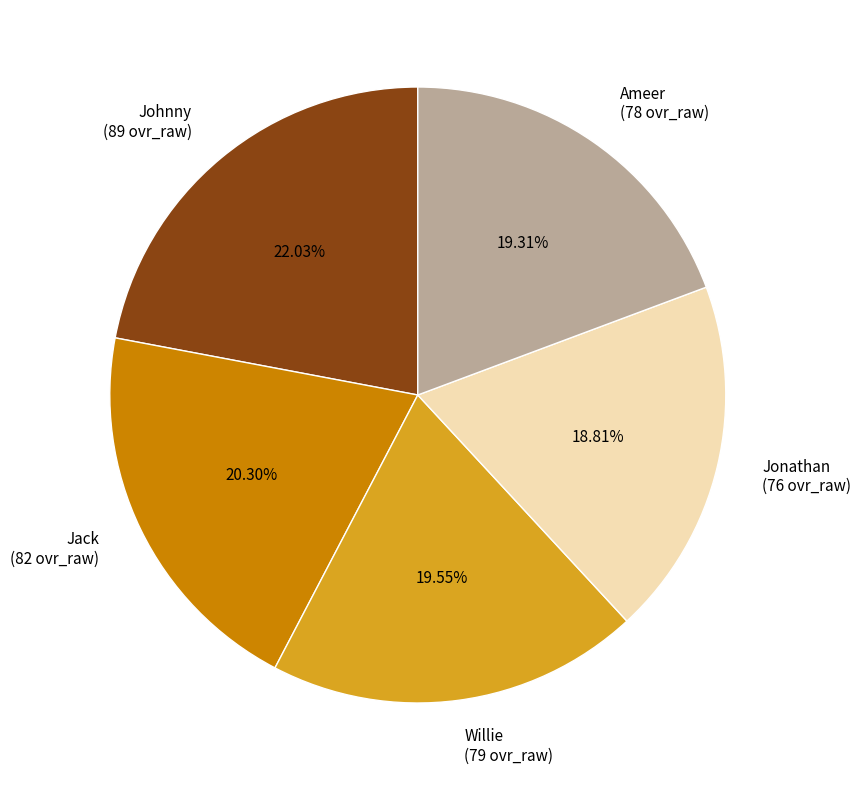

Count the number of slices in the pie.

5